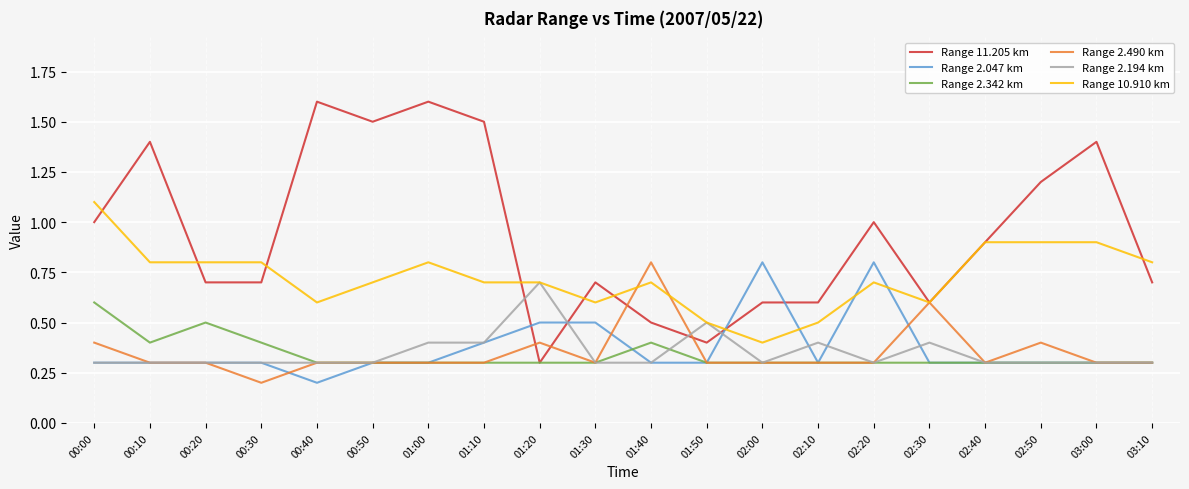

What is the difference between the maximum and minimum values in the Range 2.490 km series?

0.6